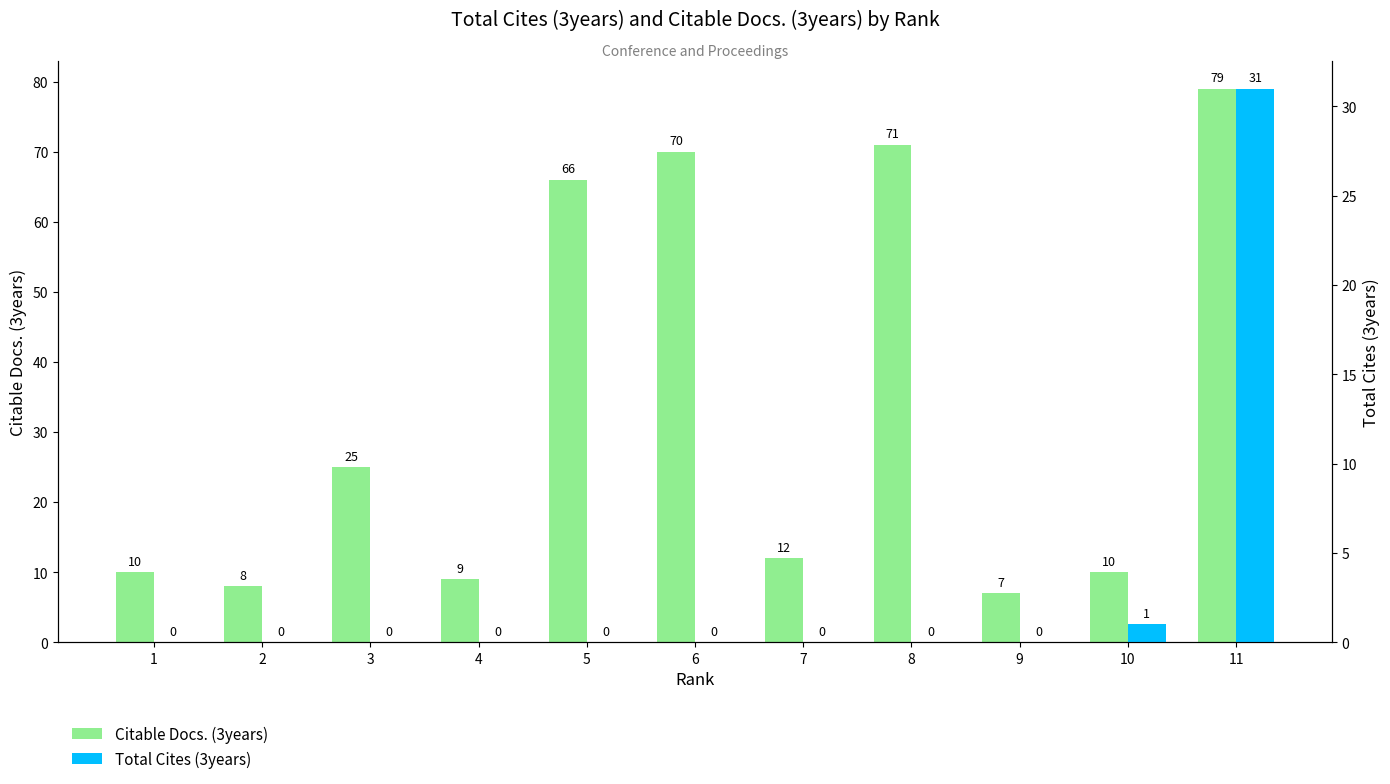

At 9, list the series in order from largest to smallest.

Citable Docs. (3years), Total Cites (3years)